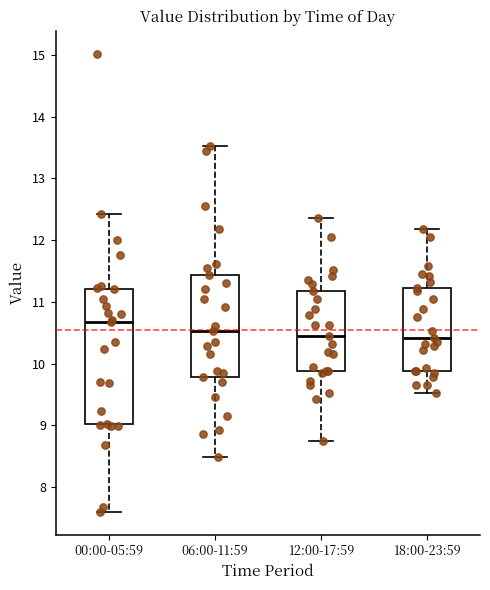

Which box has the highest median line?

00:00-05:59